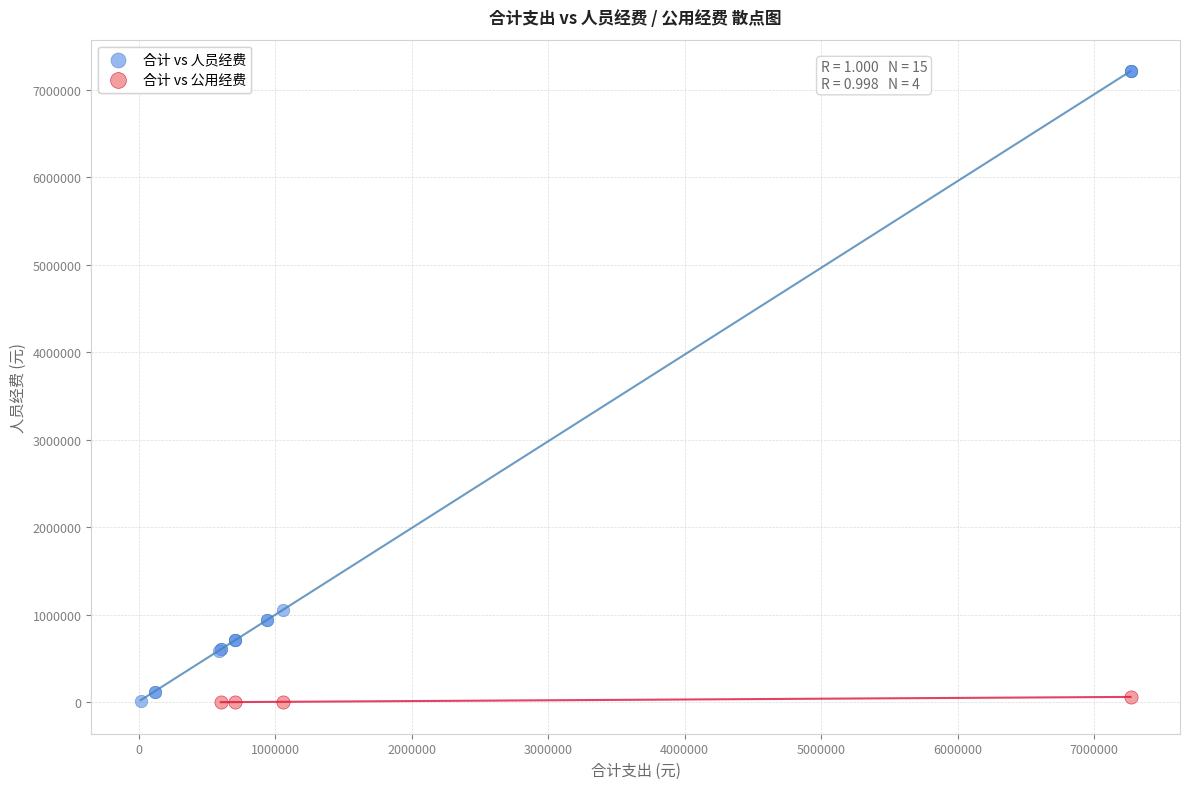

Which series reaches the maximum Y coordinate?

合计 vs 人员经费